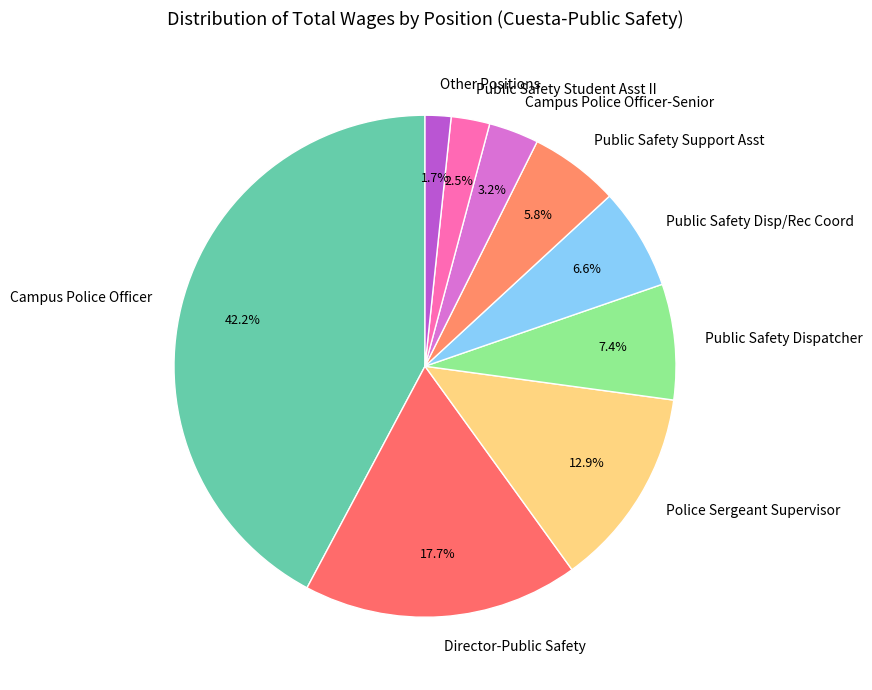

Is the sum of Public Safety Support Asst and Campus Police Officer greater than half?

No